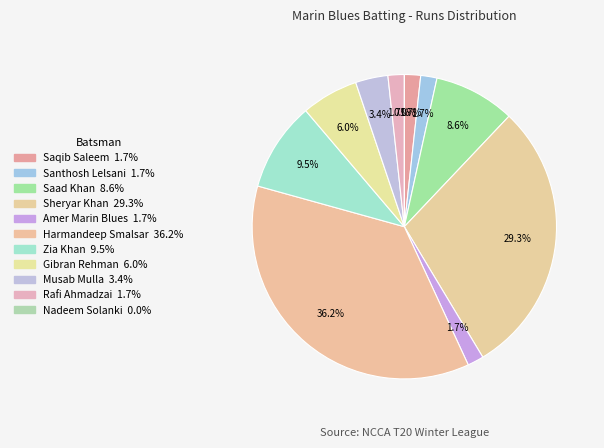

How much of the chart is everything except Santhosh Lelsani?

98.3%